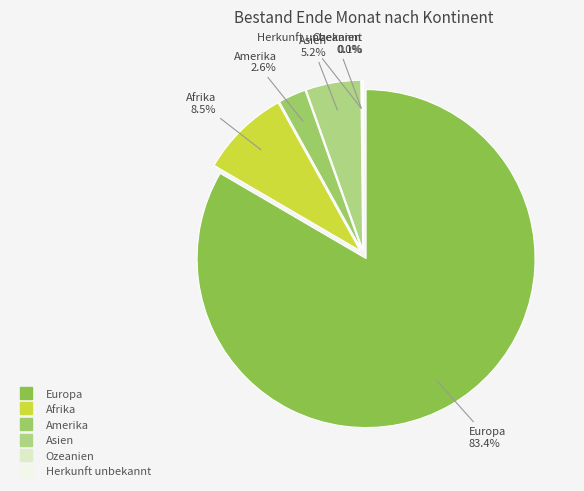

Approximately how many times larger is the value at Afrika compared to Herkunft unbekannt?

67.6